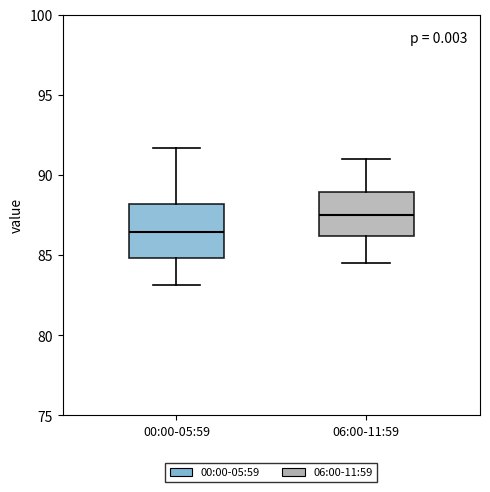

Which box has the lowest median line?

00:00-05:59